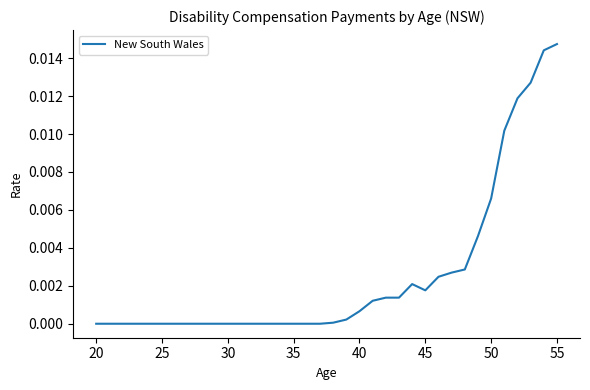

How many interior local peaks (higher than both neighbors) does the data have?

1